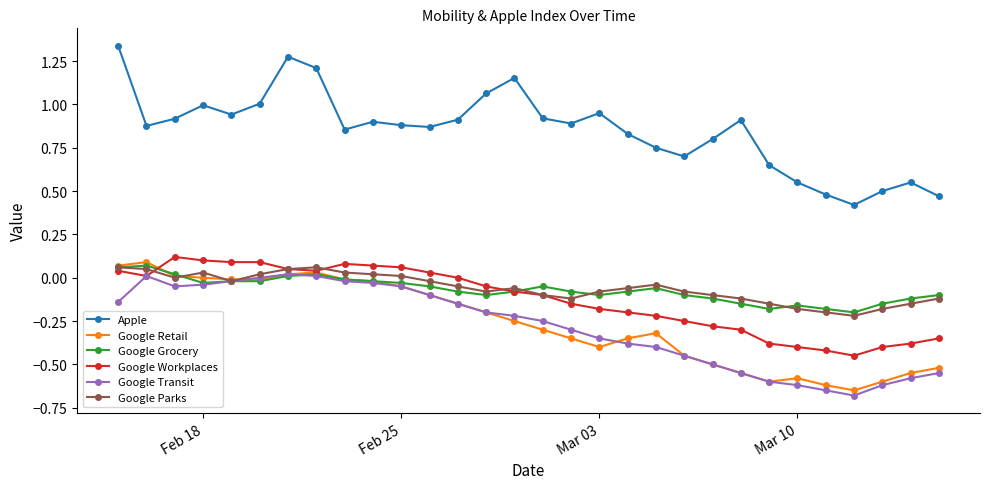

What is the lowest value of the Apple series?

0.4